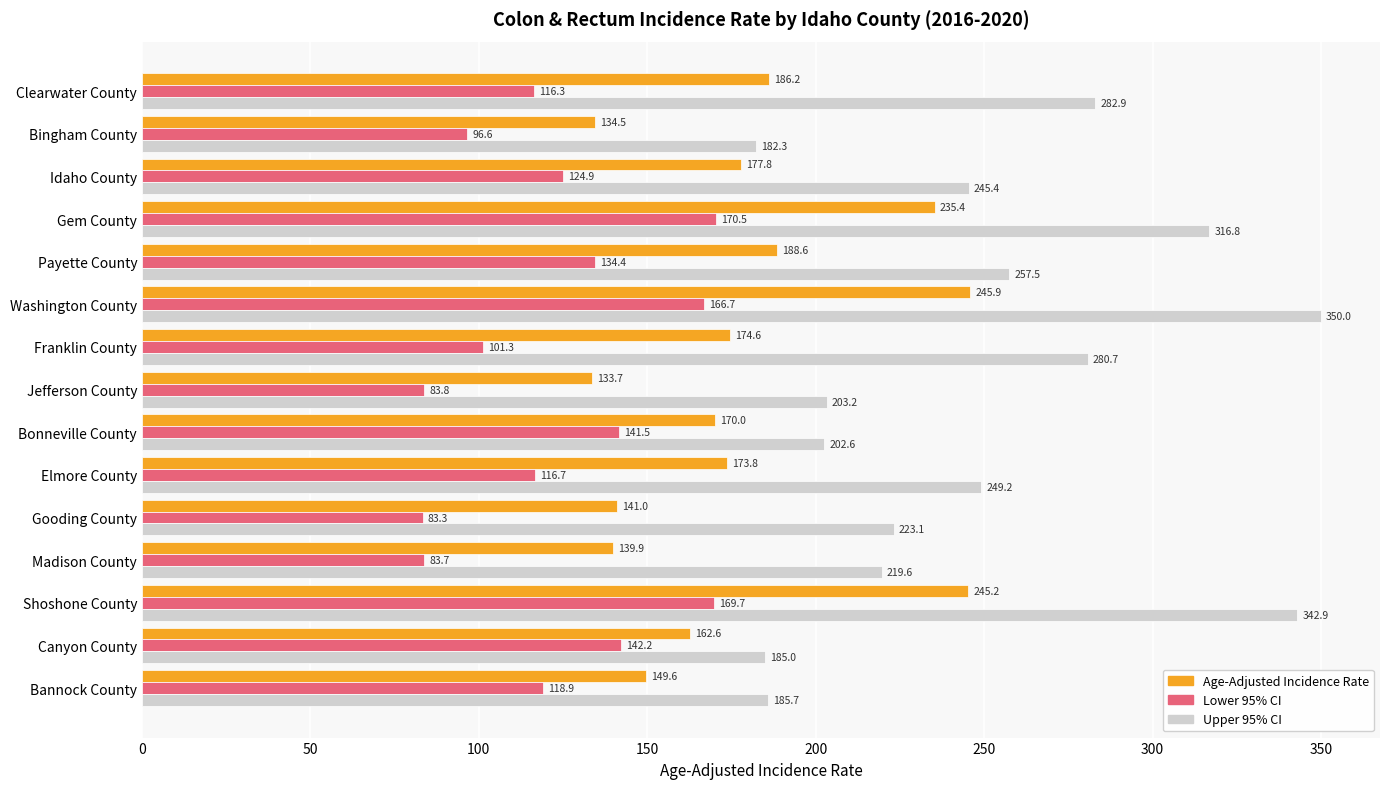

The Lower 95% CI series shows 64.6 at Bonneville County. True or false?

False